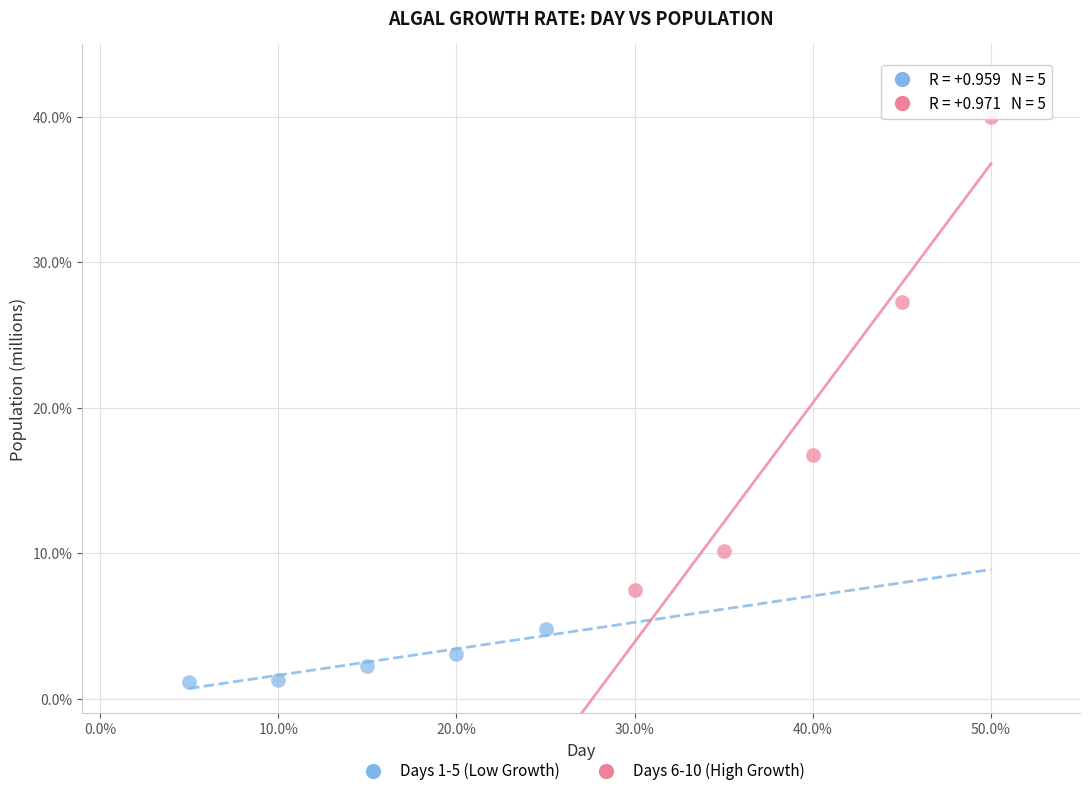

Which series contains the highest Y value?

Days 6-10 (High Growth)